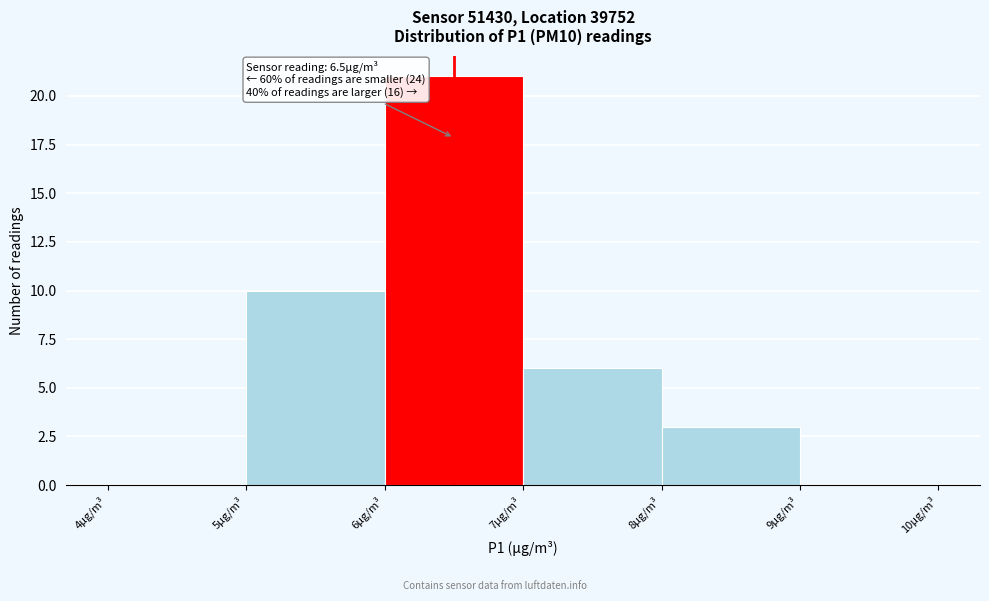

Which range on the x-axis has the tallest bar?

6 to 7